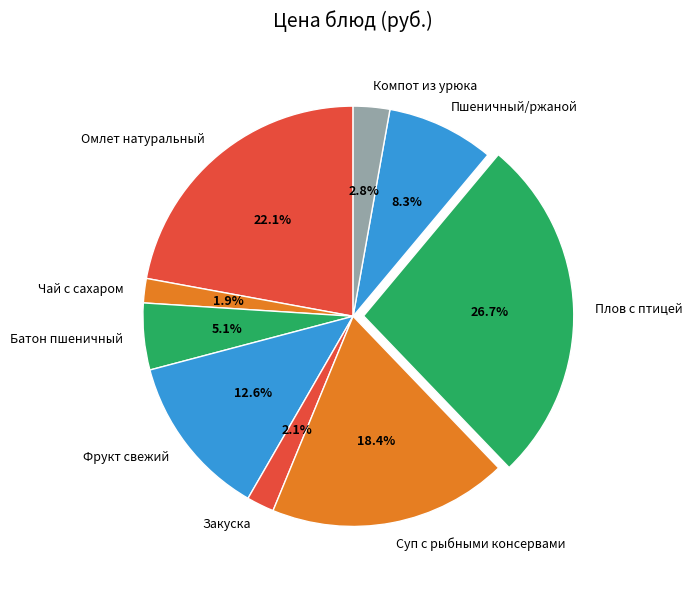

To the nearest percent, what is the combined percentage of Суп с рыбными консервами and Пшеничный/ржаной?

27%